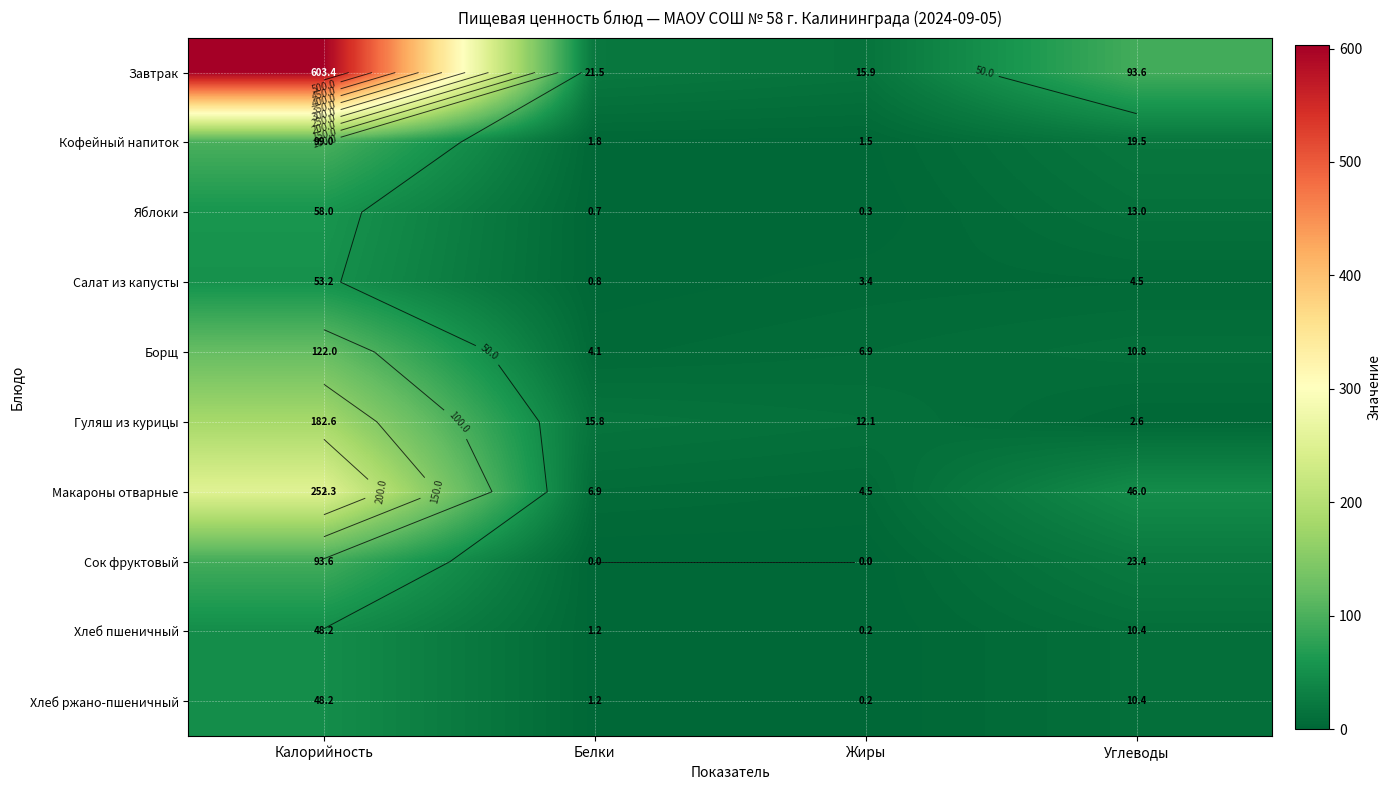

Count the number of categories in the chart.

4